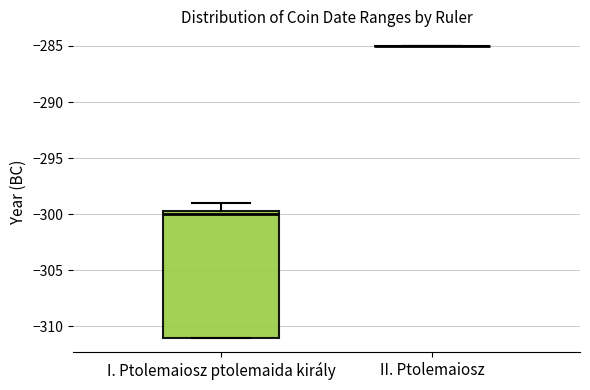

Reading left to right, transcribe this box plot: for each box, give where its median line is, the range the box spans, and where its two whiskers end, as read against the y-axis. The values are not printed on the chart, so give them approximately, as read against the axis.

I. Ptolemaiosz ptolemaida király: median -300.0, box -311.0 to -299.5, whiskers -311.0 to -299.0
II. Ptolemaiosz: box collapsed to a line at -285.0, whiskers -285.0 to -285.0